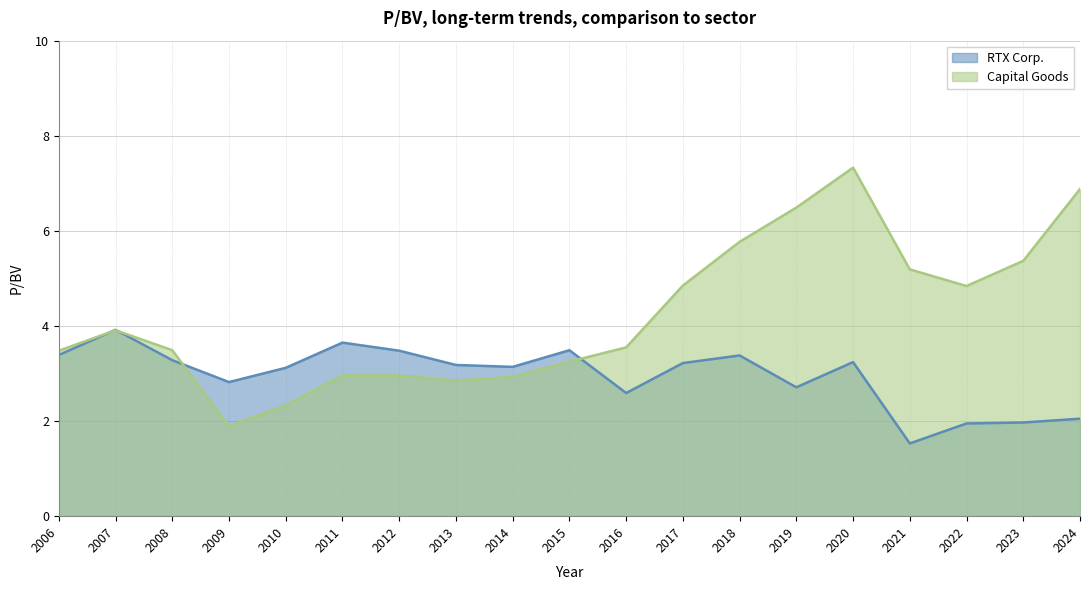

How many data points does each series have?

19